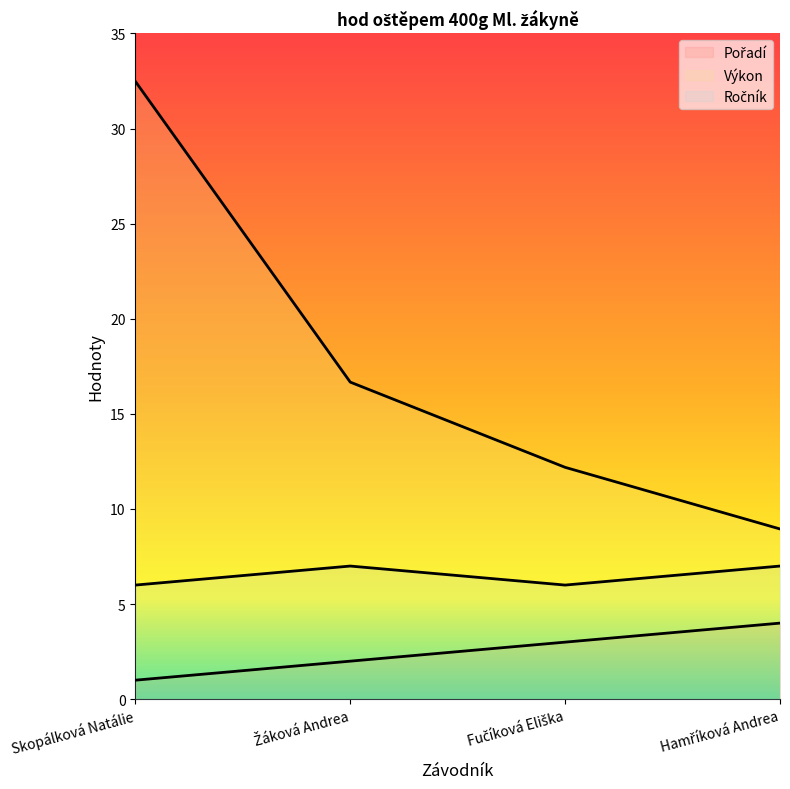

Does the chart have visible grid lines?

No